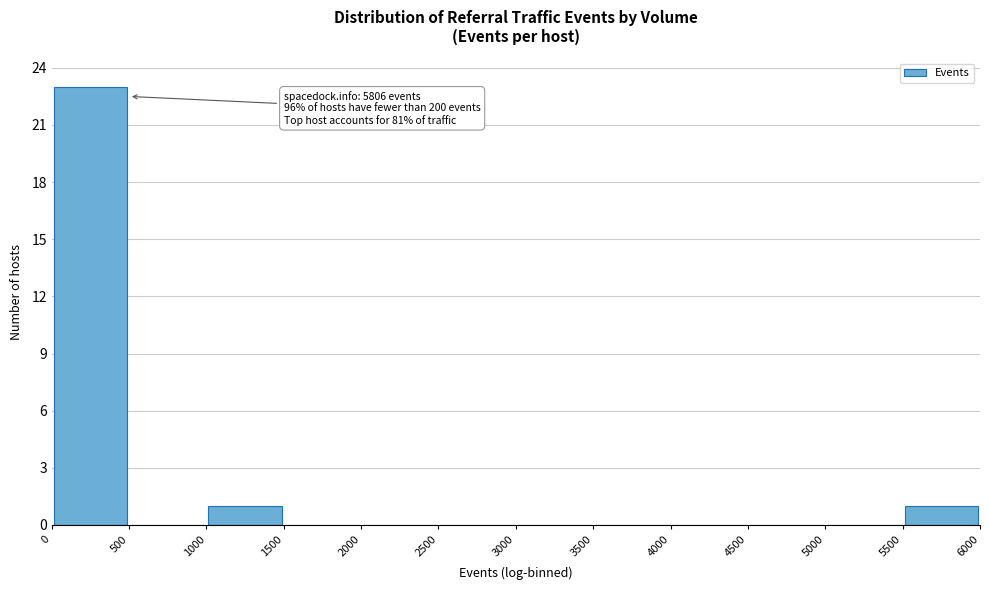

Which range on the x-axis has the tallest bar?

0 to 500